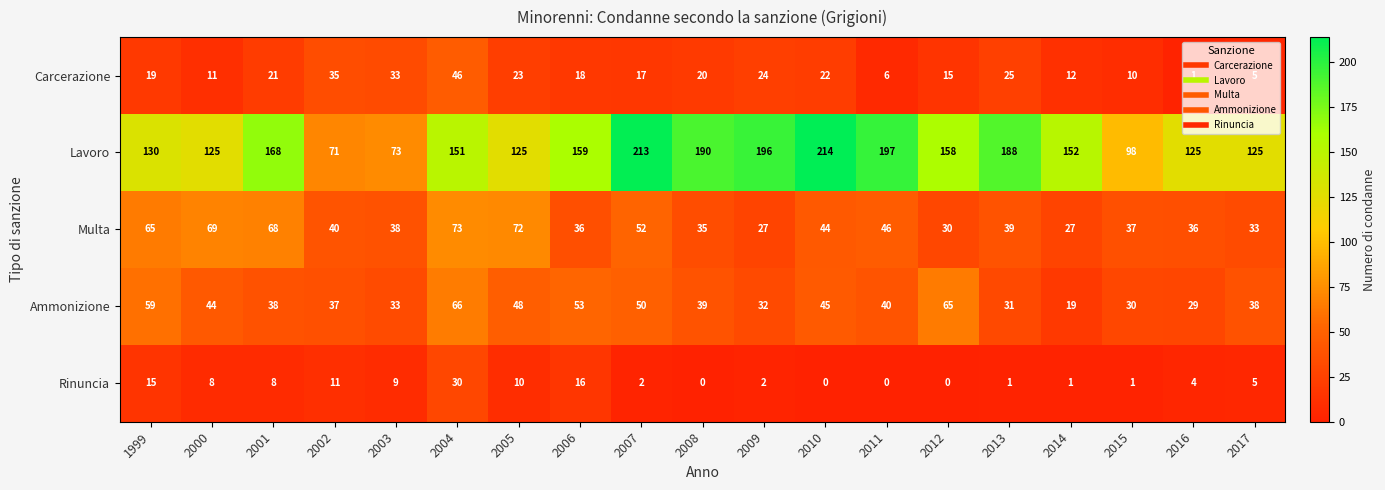

What is the difference between the maximum and minimum values in the Multa series?

46